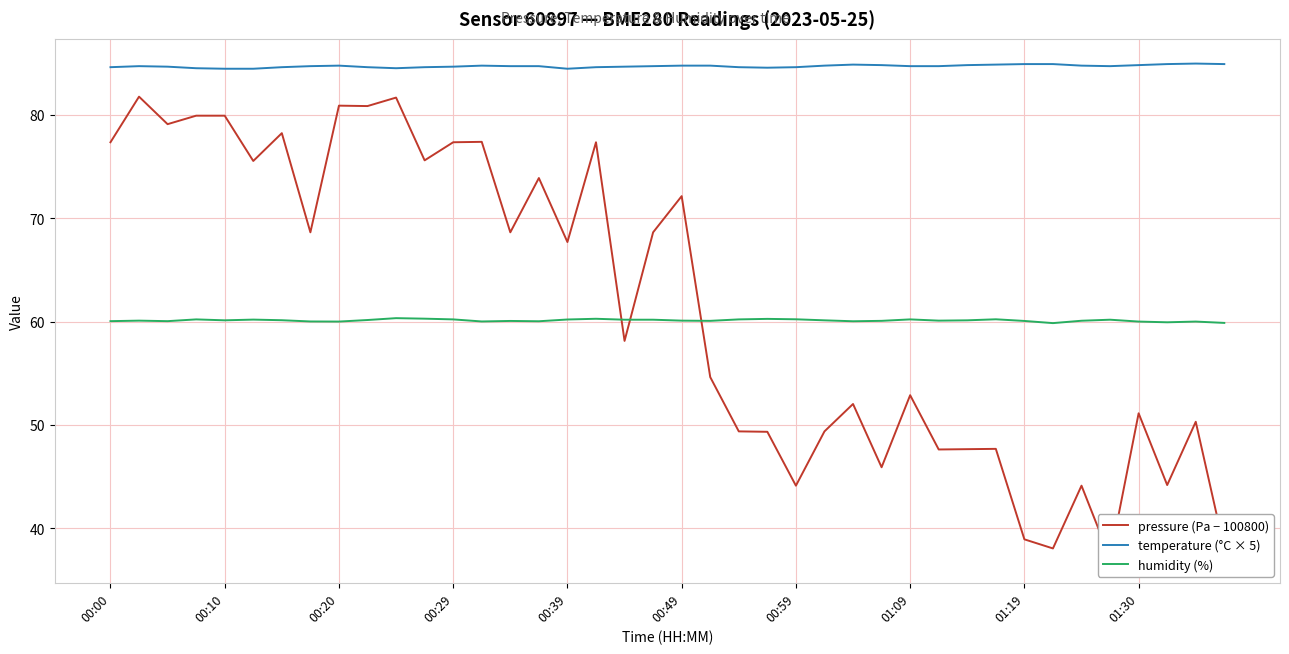

True or false: temperature (°C × 5) and humidity (%) cross at least once.

False